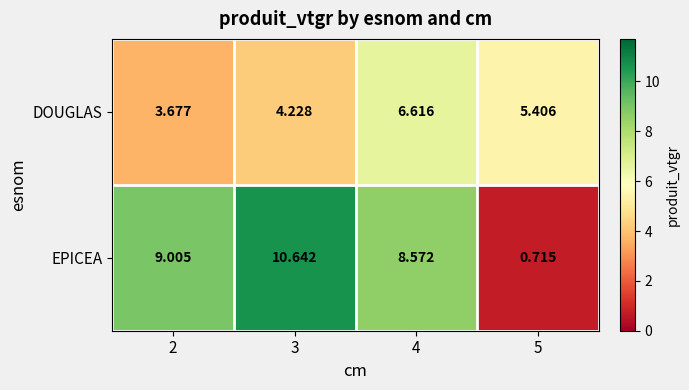

Which series has the largest range (max minus min)?

EPICEA